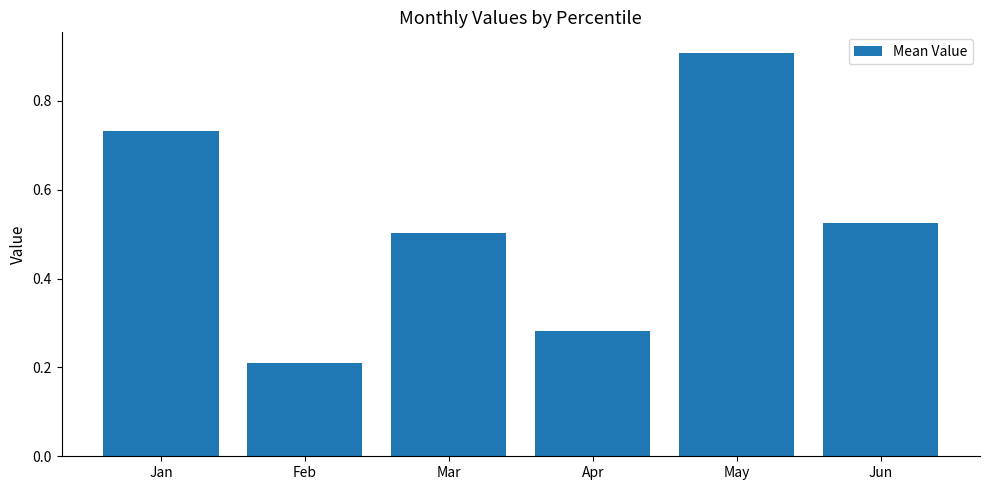

The chart shows a value of 1.6 at May. True or false?

False